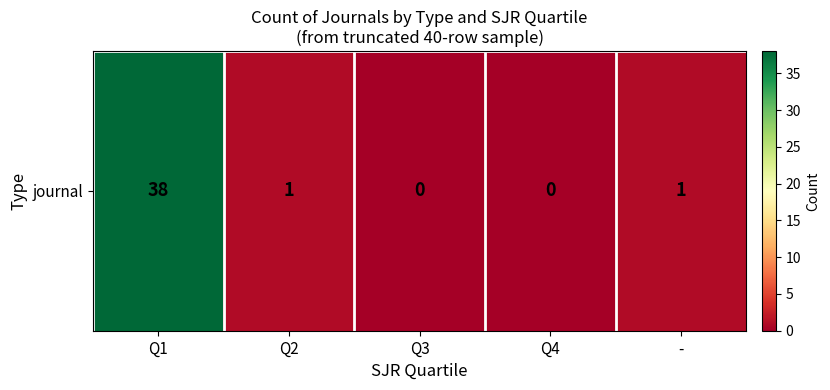

Reading right to left, extract all data points from this chart.

-=1	Q4=0	Q3=0	Q2=1	Q1=38